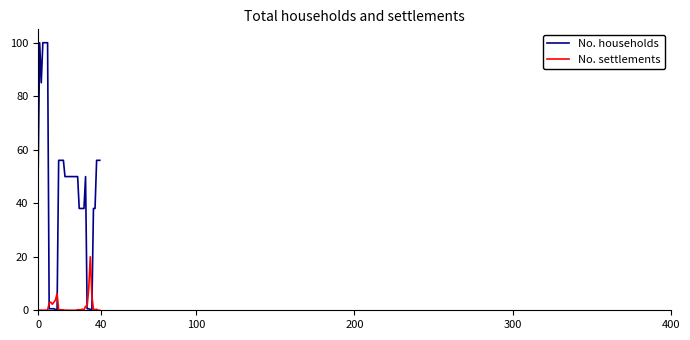

How many distinct data groups are displayed?

2